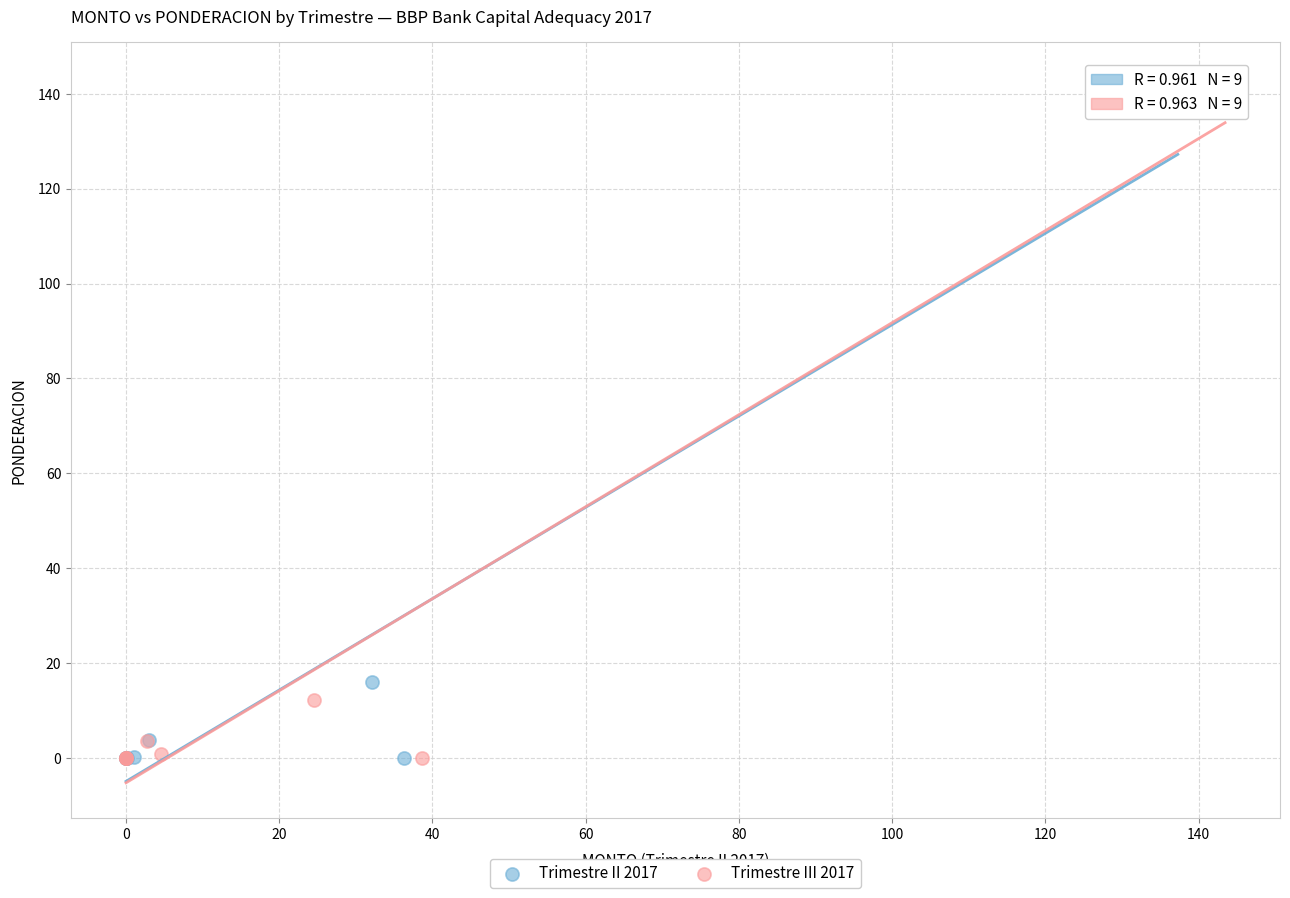

Which series has the largest Y range (max minus min)?

Trimestre III 2017